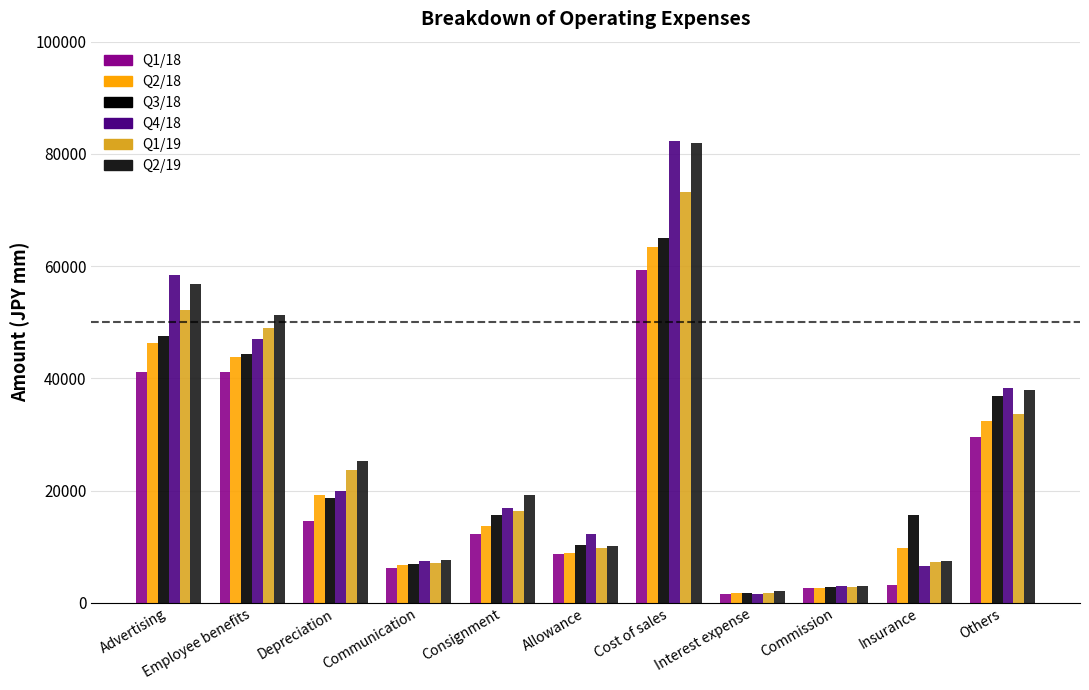

What is the maximum value for Q4/18?

82323